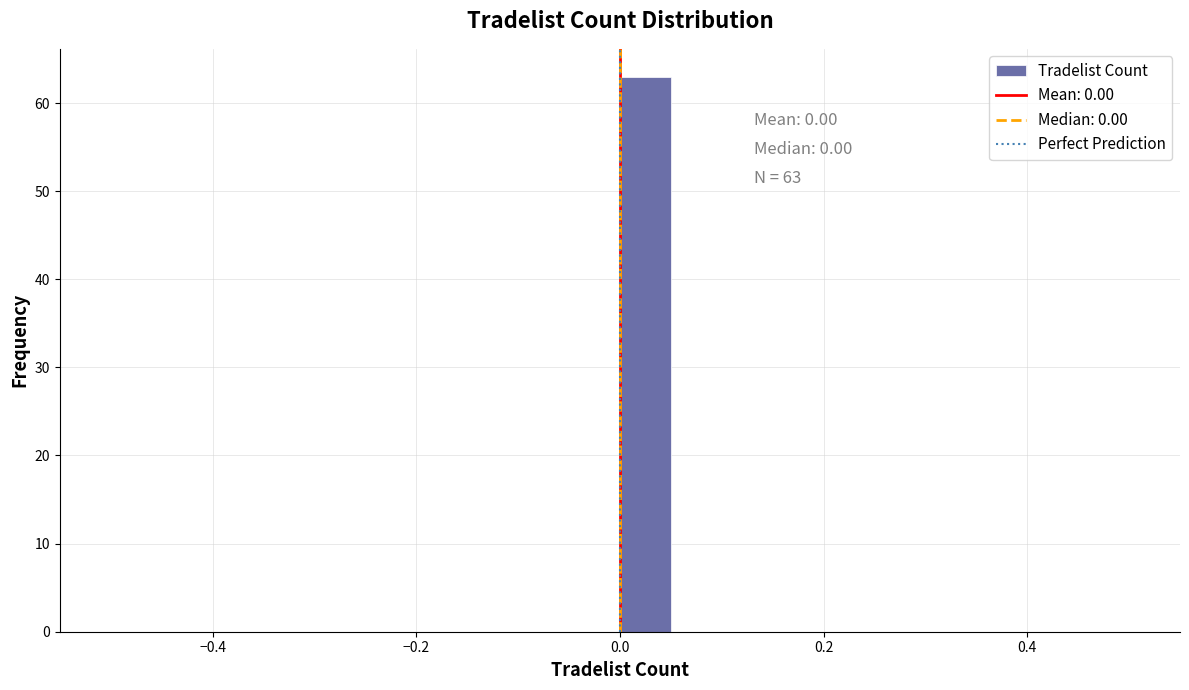

Around what value on the x-axis is the tallest bar? Give the approximate position of its centre, as read against the axis.

0.02